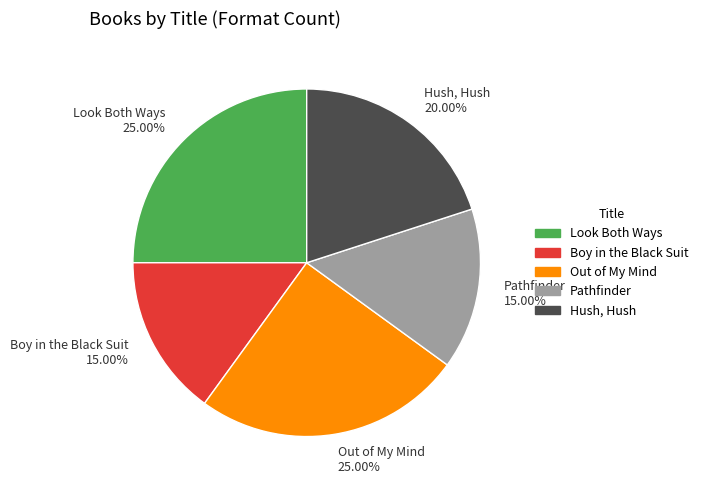

To the nearest percent, what portion does Hush, Hush represent?

20%